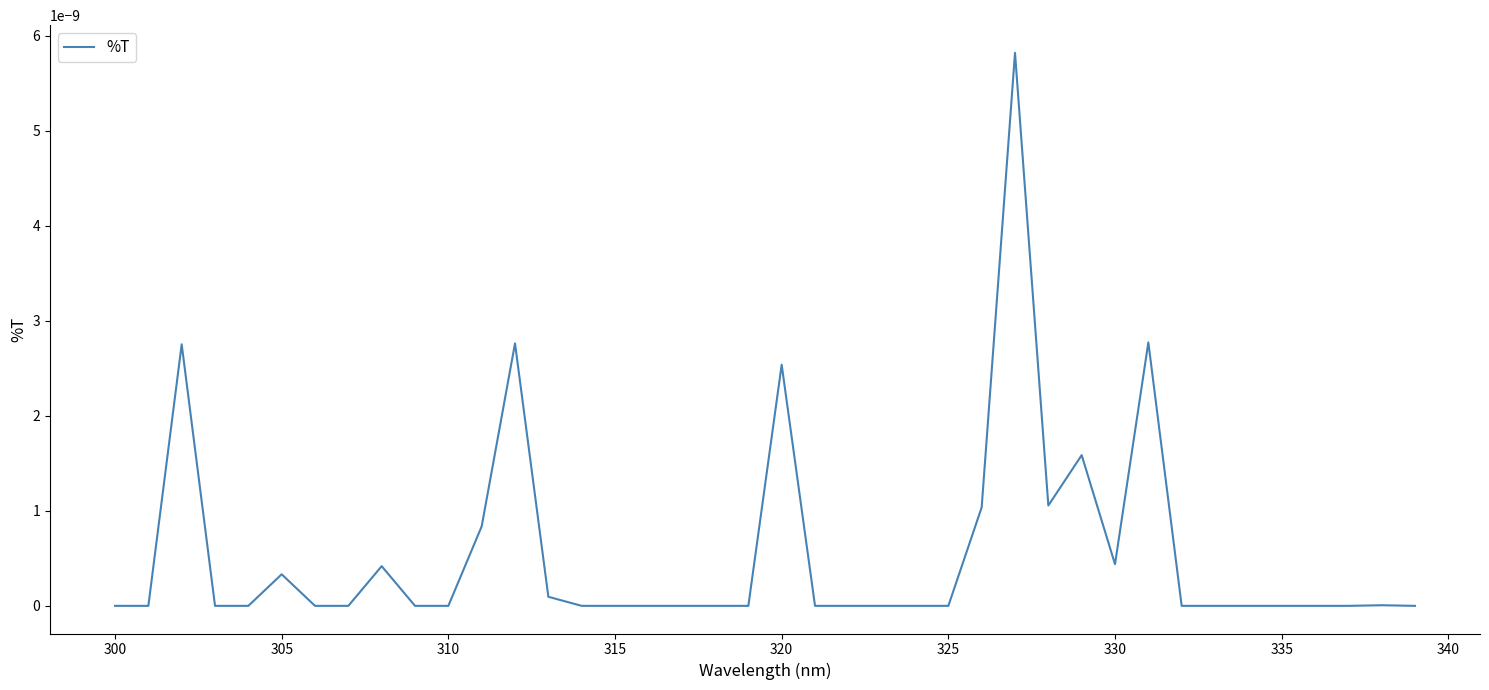

Does the chart display data point markers on the line(s)?

No